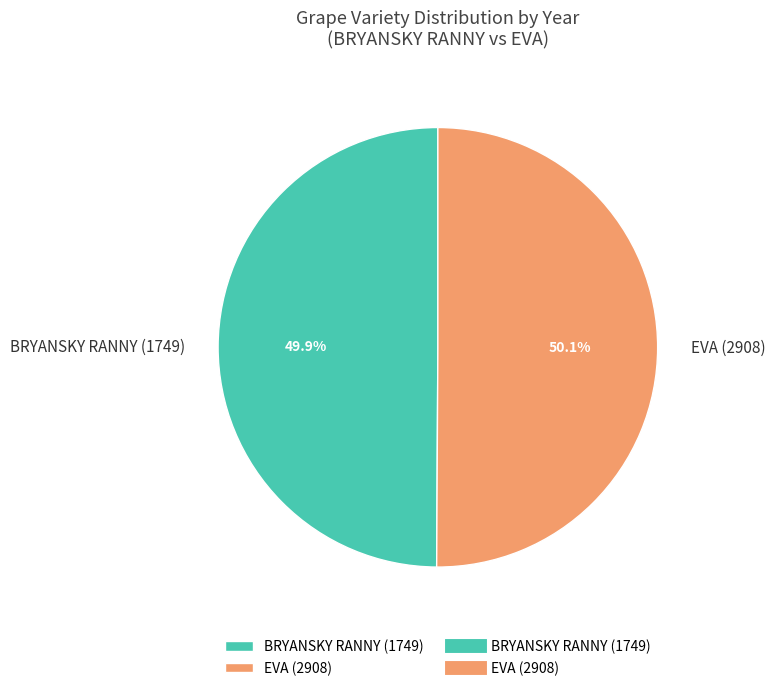

What percentage is the BRYANSKY RANNY (1749) slice, to the nearest percent?

50%